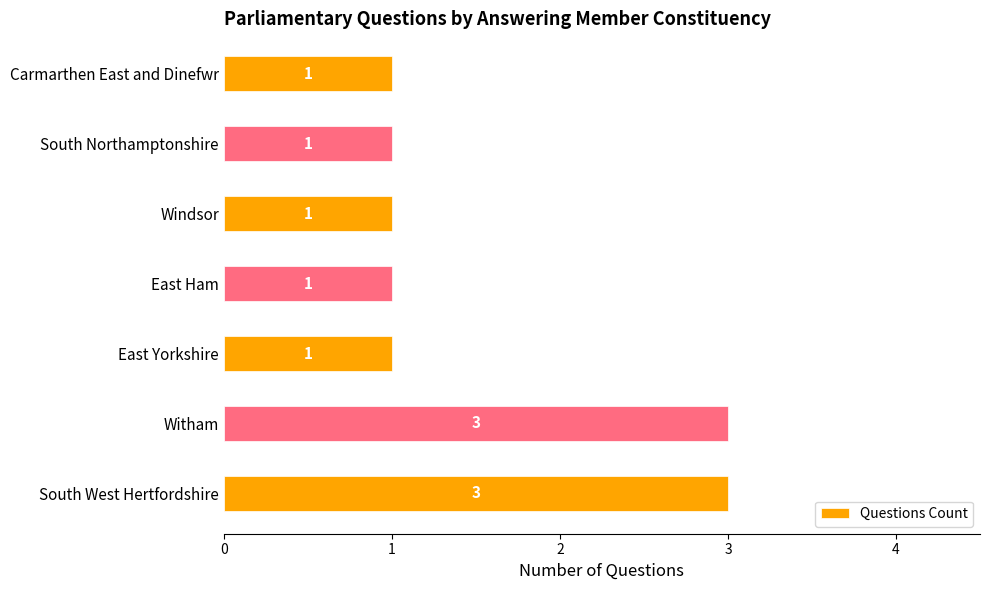

What is the average value?

2